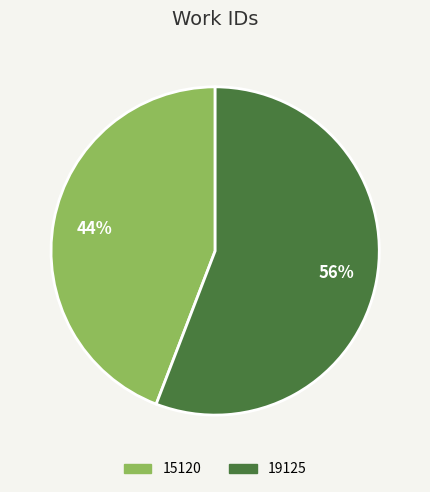

Is it true that 19125 is 63% of the pie?

False